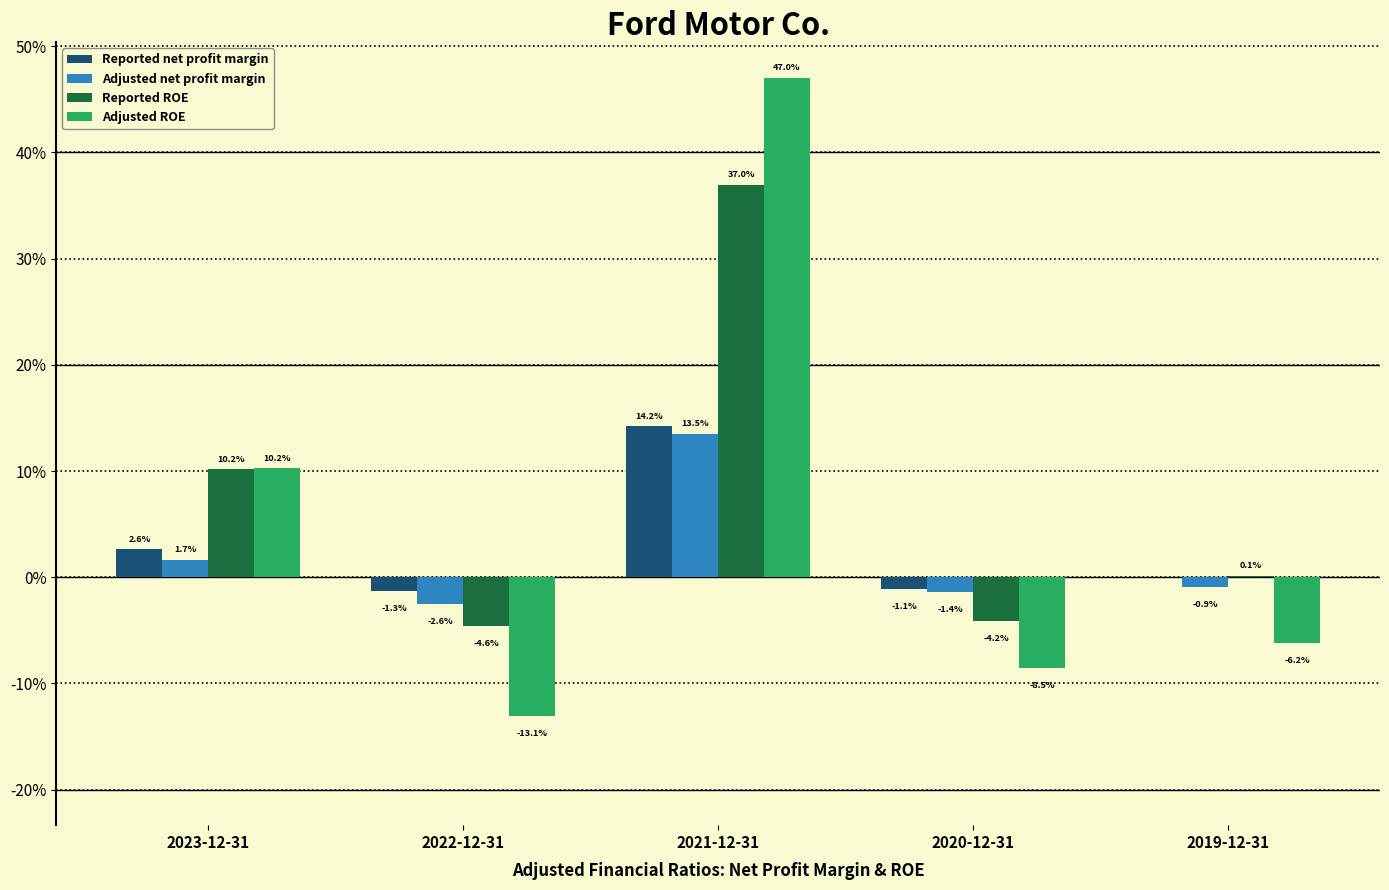

Are the bars grouped side by side (vs. stacked)?

Yes